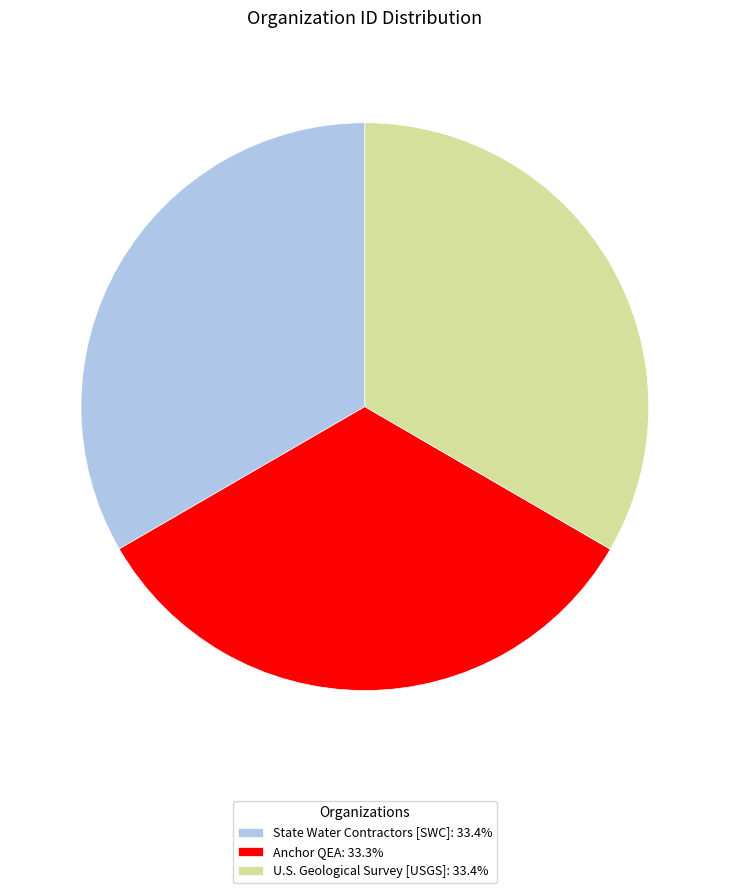

The State Water Contractors [SWC] slice represents 39% of the pie. True or false?

False